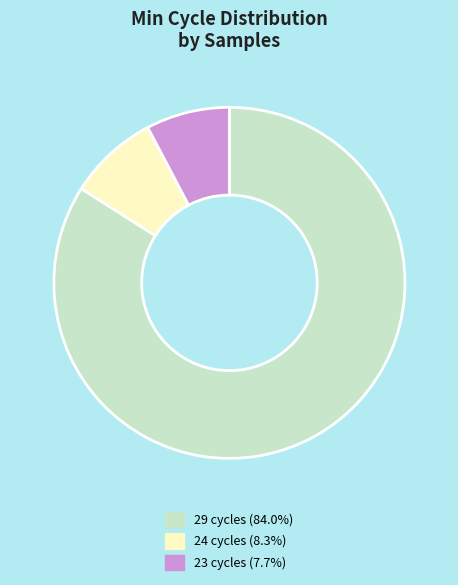

Is there any slice that represents more than half of the pie?

Yes